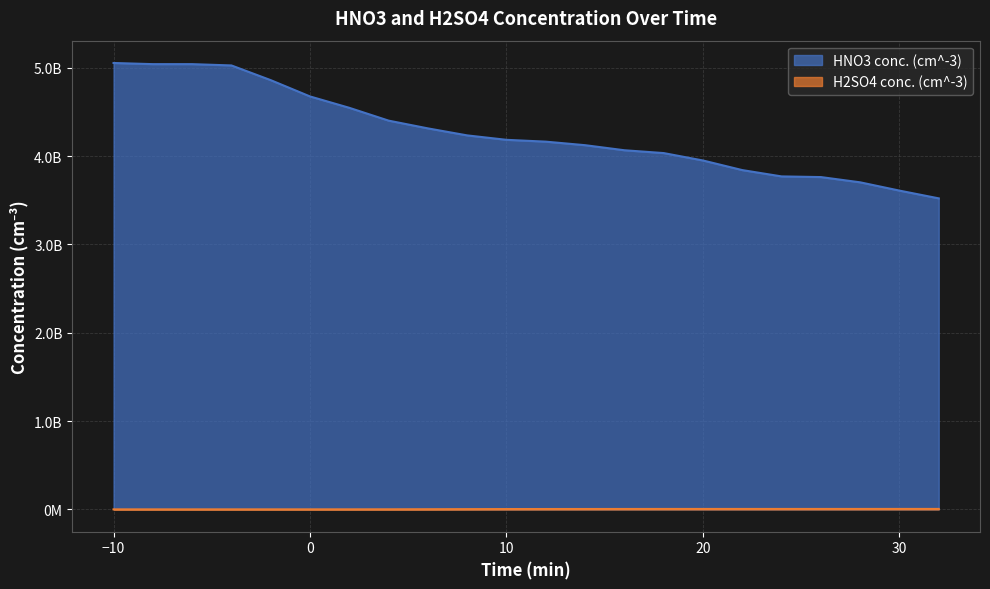

How many categories are shown in the chart?

22